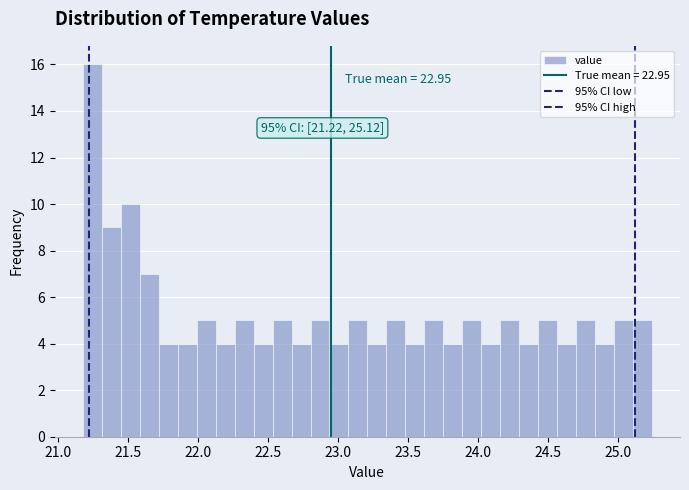

Around what value on the x-axis is the tallest bar? Give the approximate position of its centre, as read against the axis.

21.25